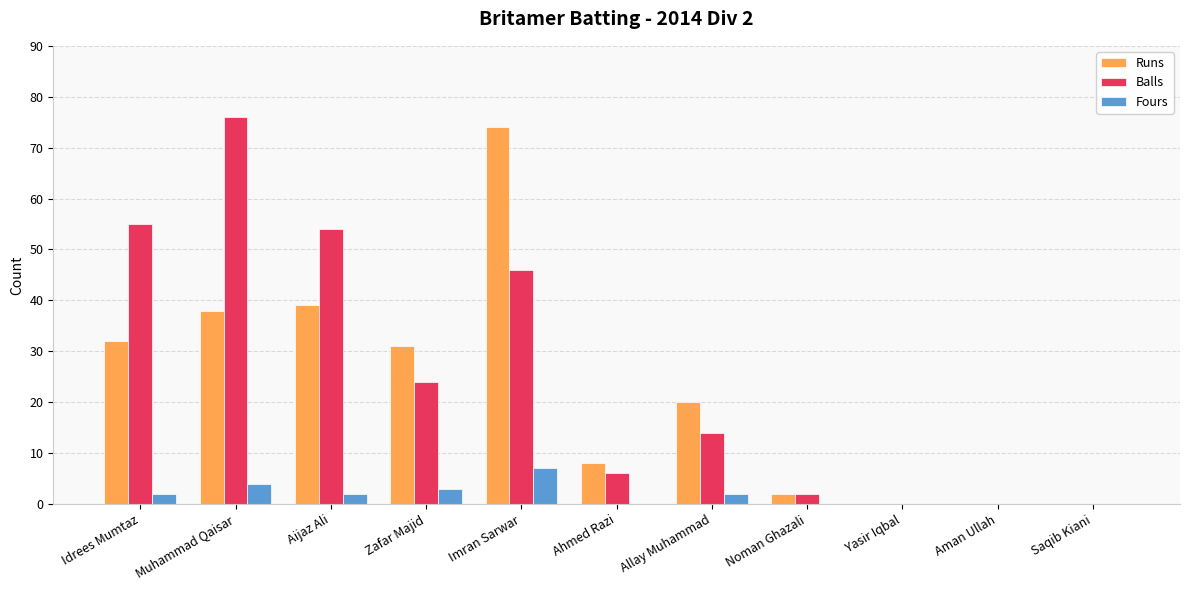

What are all the series names shown in the legend?

Runs, Balls, Fours